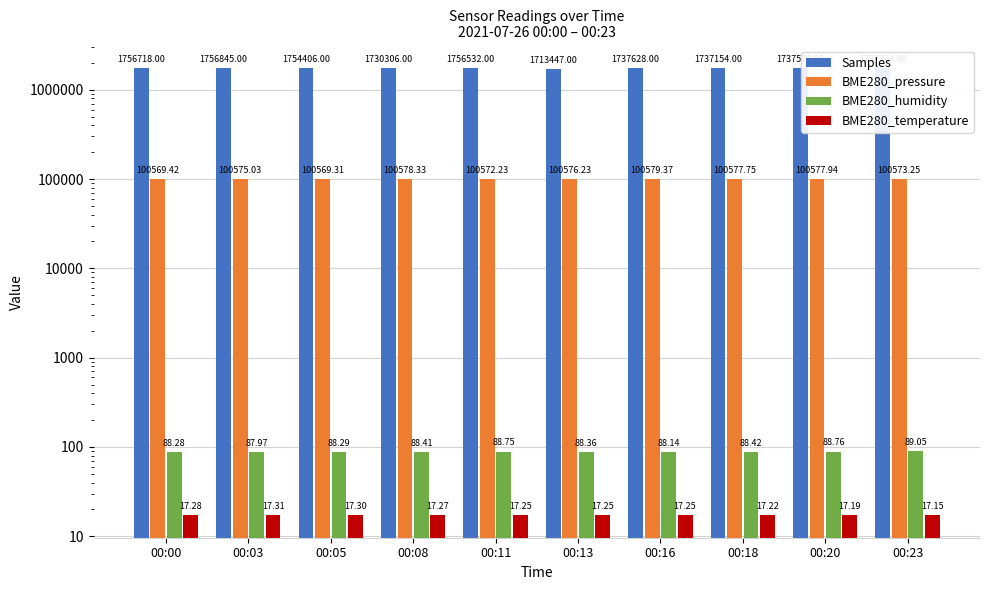

The value of BME280_pressure at 00:13 is 63198.5. True or false?

False